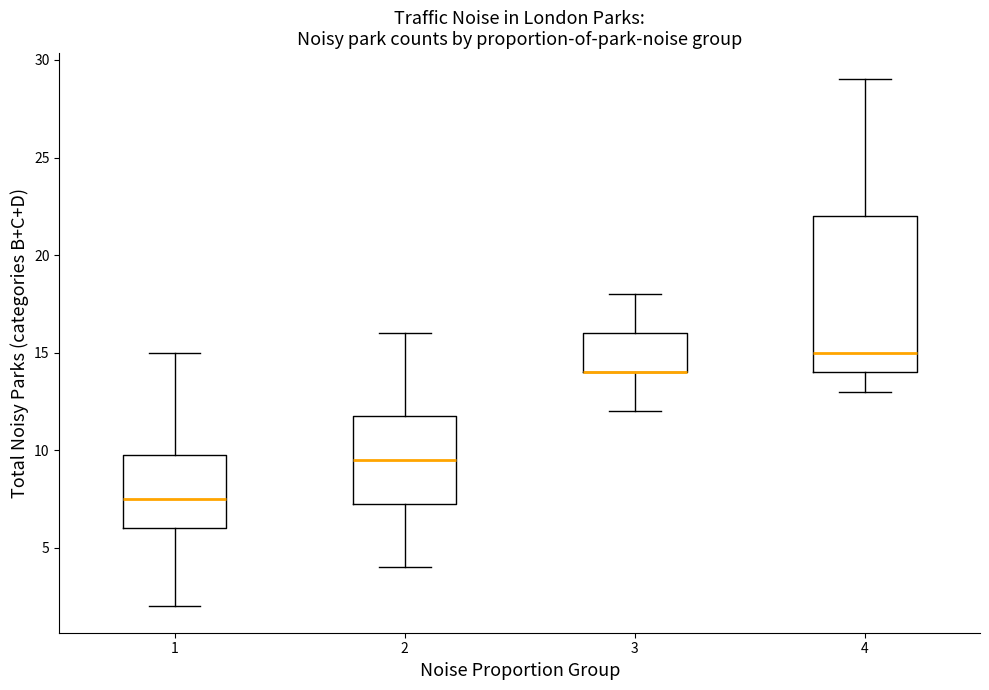

Reading left to right, read every box against the y-axis: the position of its median line, the range the box covers, and the ends of its whiskers. The values are not printed on the chart, so give them approximately, as read against the axis.

1: median 7.5, box 6.0 to 10.0, whiskers 2.0 to 15.0
2: median 9.5, box 7.5 to 12.0, whiskers 4.0 to 16.0
3: median 14.0 (drawn on the box's lower edge), box 14.0 to 16.0, whiskers 12.0 to 18.0
4: median 15.0, box 14.0 to 22.0, whiskers 13.0 to 29.0